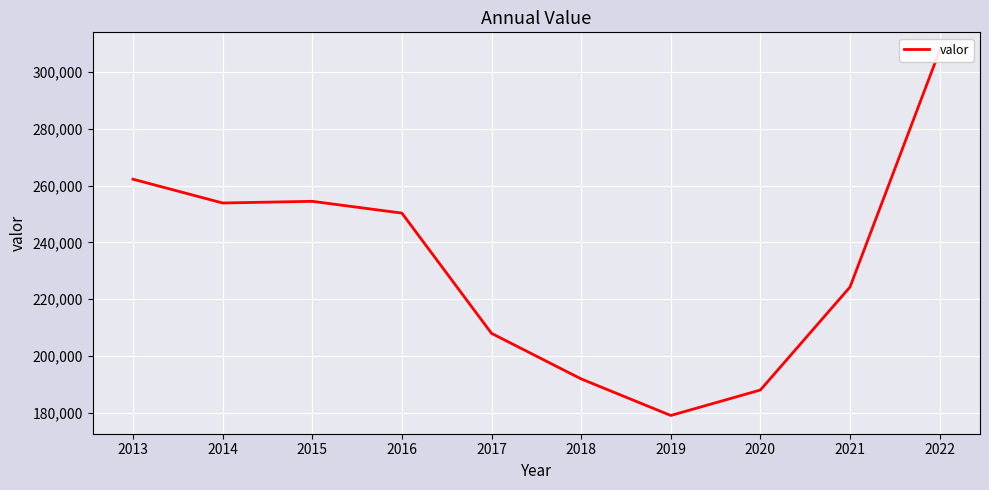

Rank the categories by value from highest to lowest.

2022, 2013, 2015, 2014, 2016, 2021, 2017, 2018, 2020, 2019